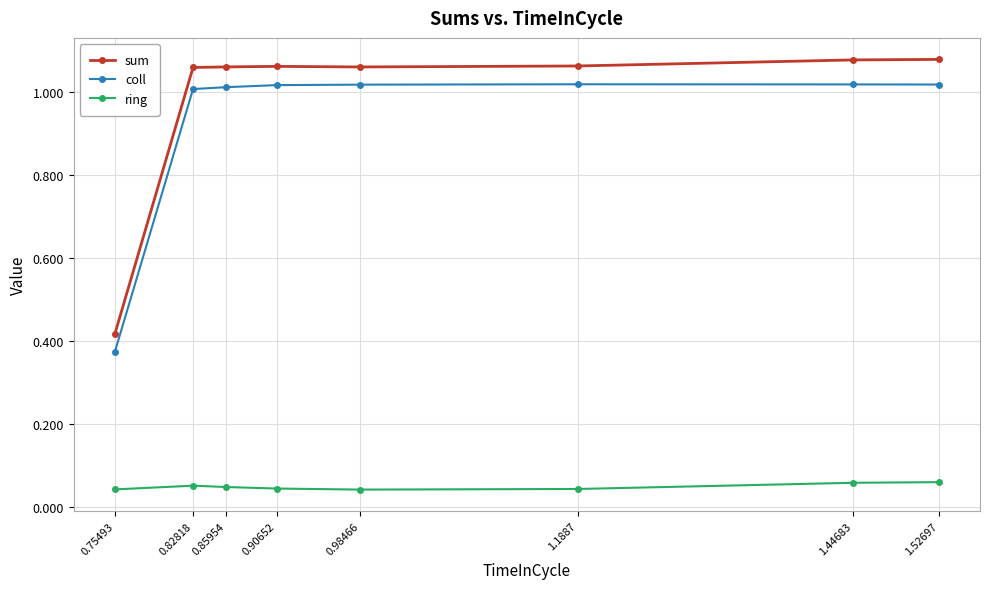

Rank the series by their maximum value, from lowest to highest.

ring, coll, sum